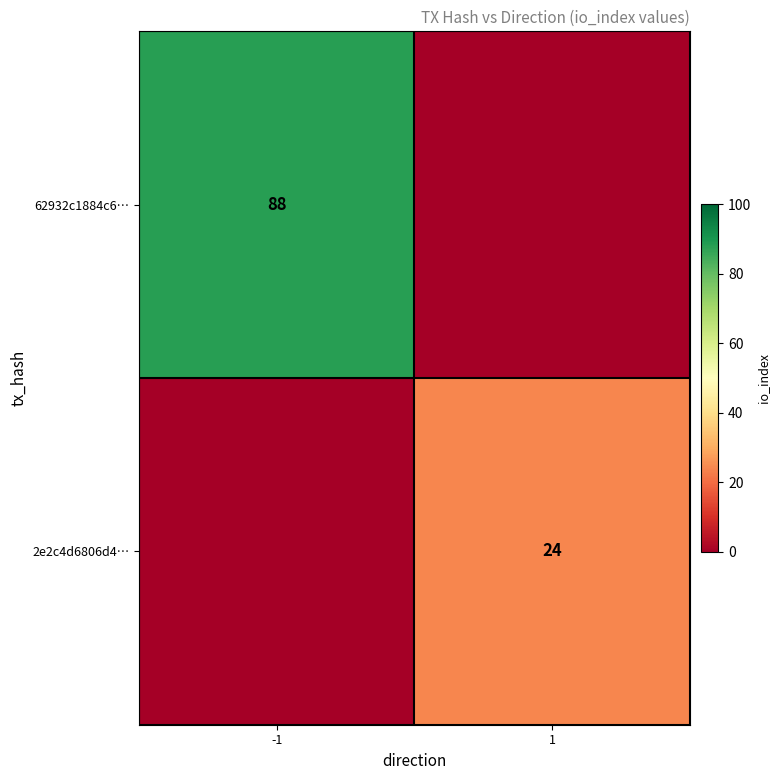

Is it true that 2e2c4d6806d4… equals 24 at 1?

True